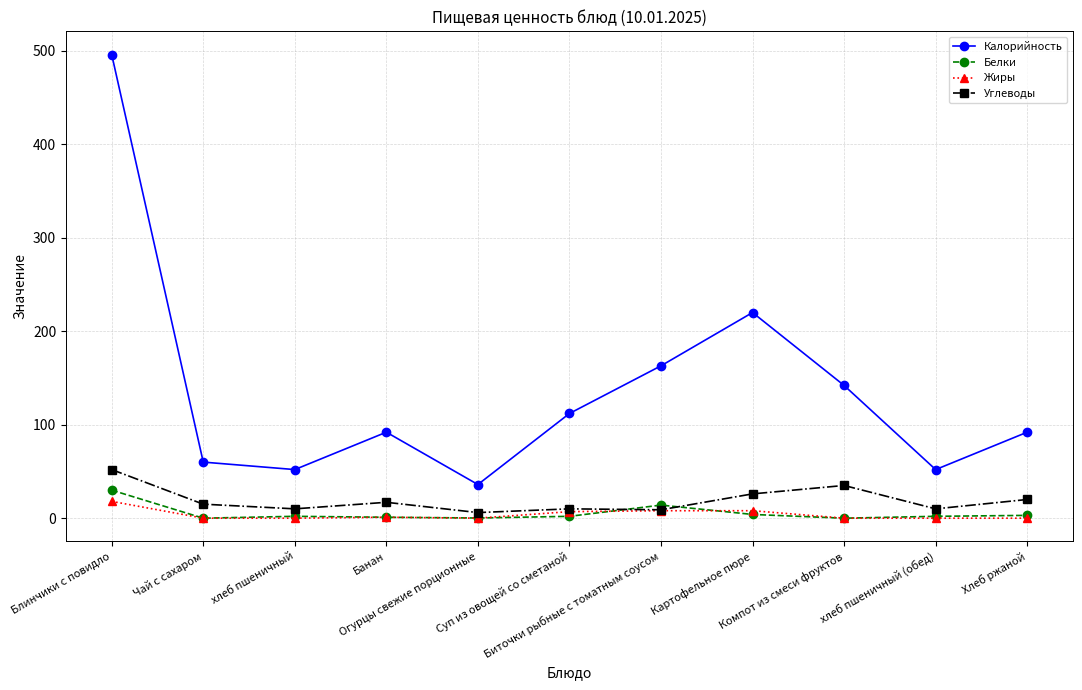

How many times do Белки and Углеводы cross each other?

2